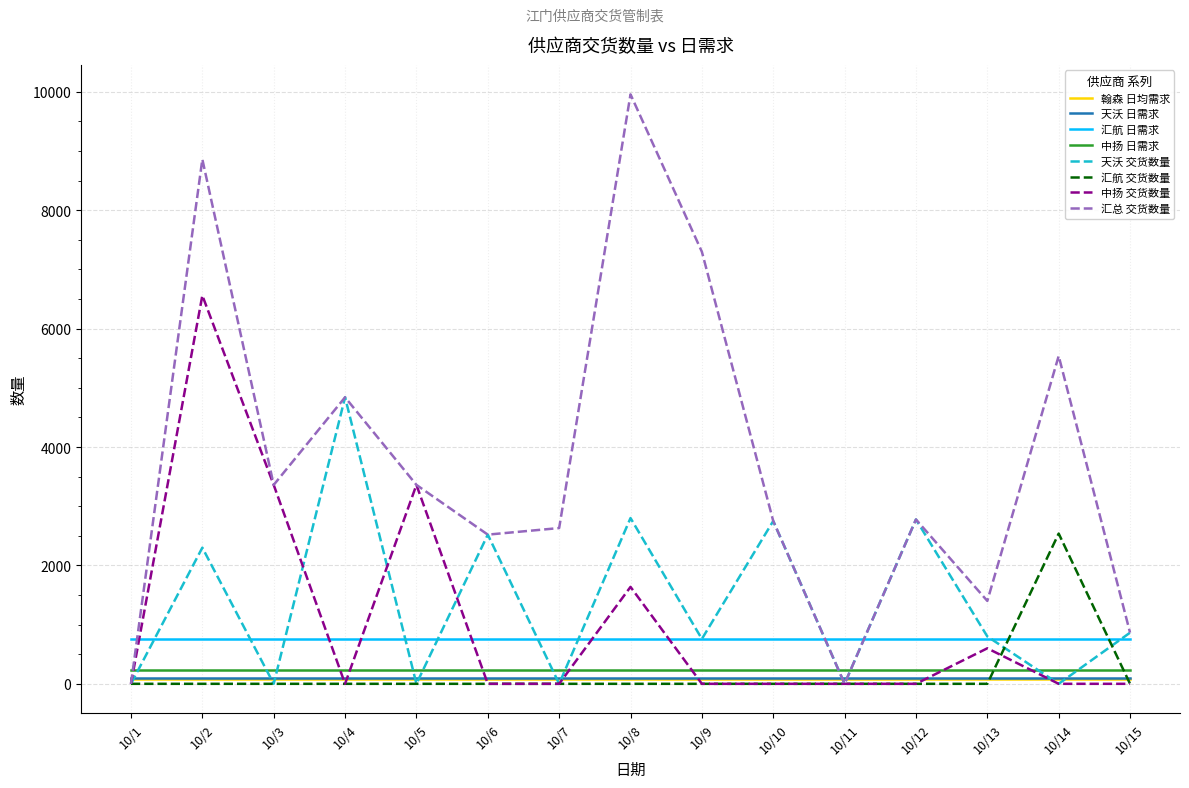

True or false: 天沃 交货数量 has a value of 2776 at 10/12.

True